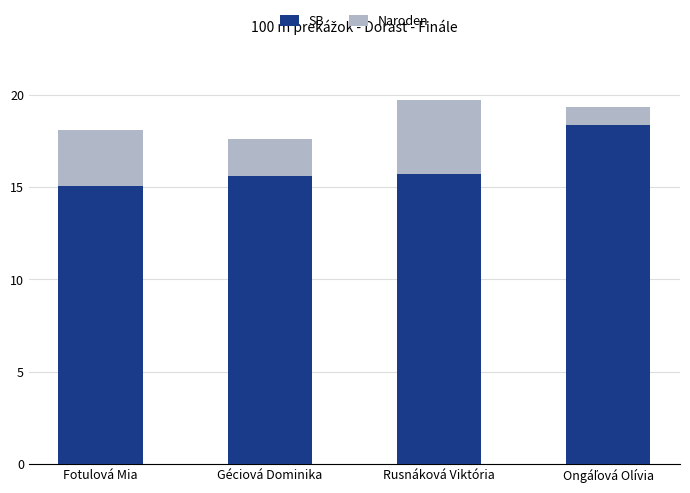

What is the average value of the SB series?

16.2